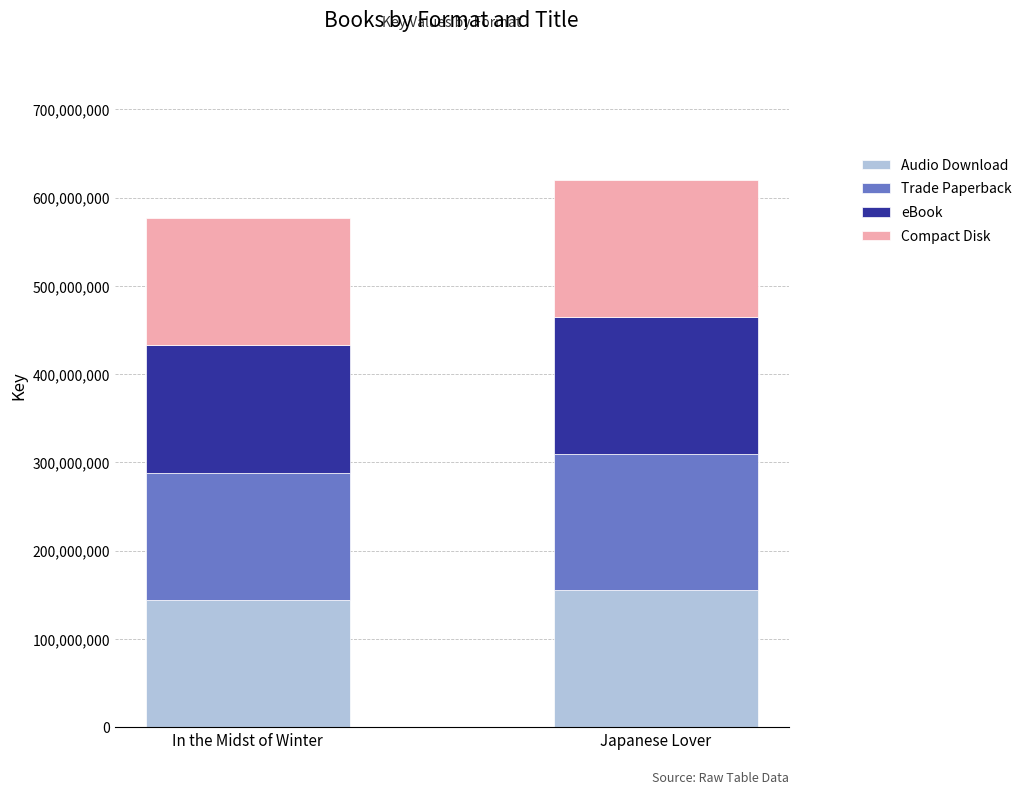

How many bars are there in total?

2